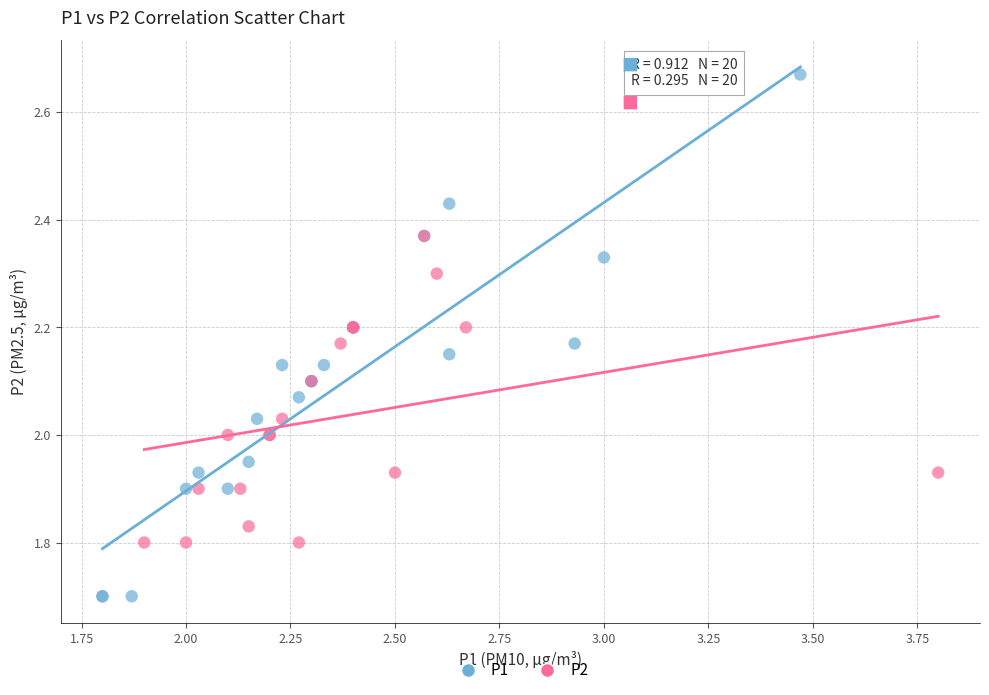

Which series has the widest spread of Y values?

P1